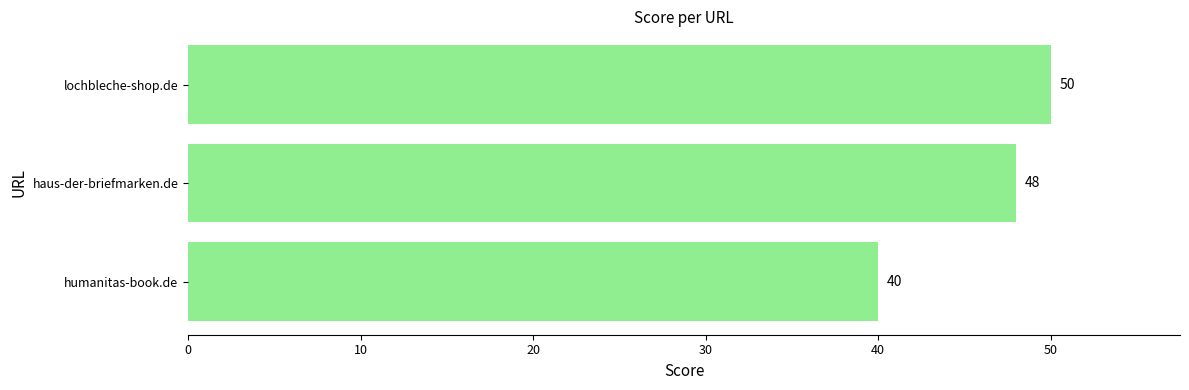

Is it true that the value at haus-der-briefmarken.de is 18?

False